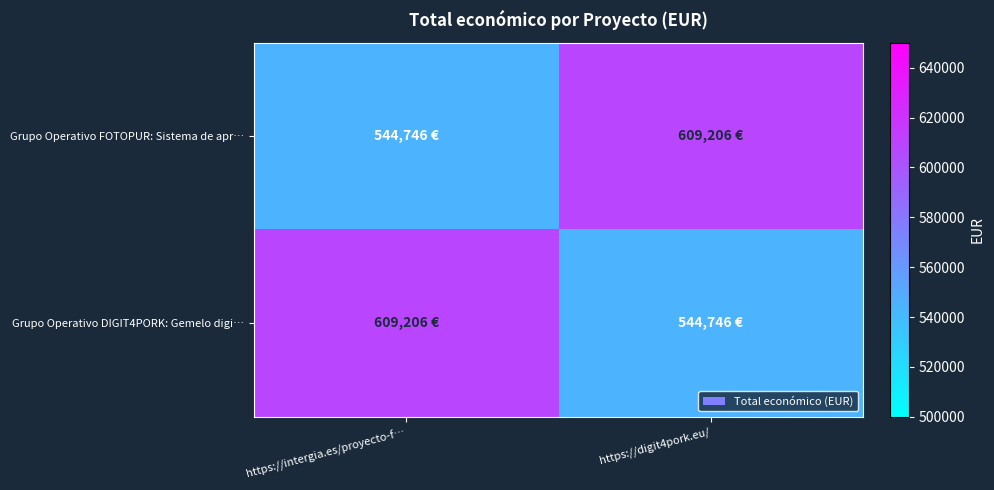

At https://digit4pork.eu/, list the series in order from smallest to largest.

Grupo Operativo DIGIT4PORK: Gemelo digi…, Grupo Operativo FOTOPUR: Sistema de apr…